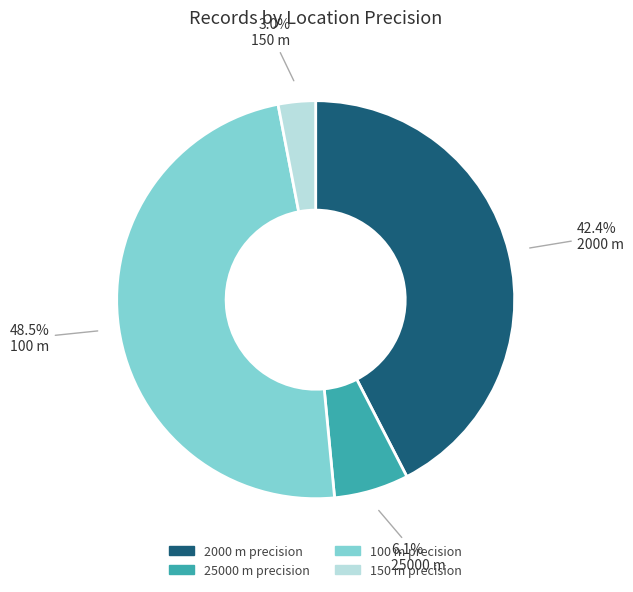

What is the largest slice in the pie chart?

100